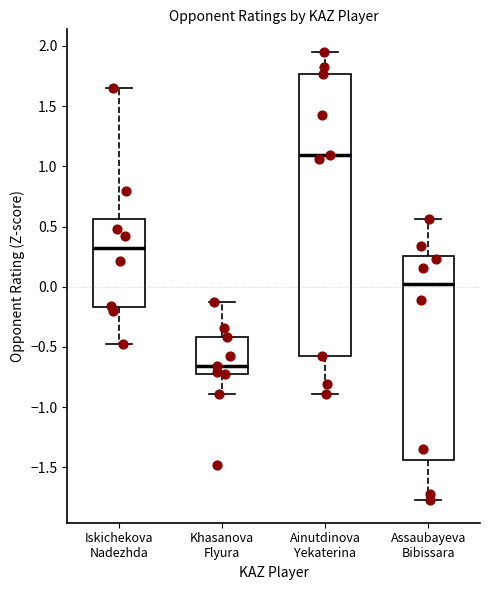

Which box's median line is the highest?

Ainutdinova Yekaterina